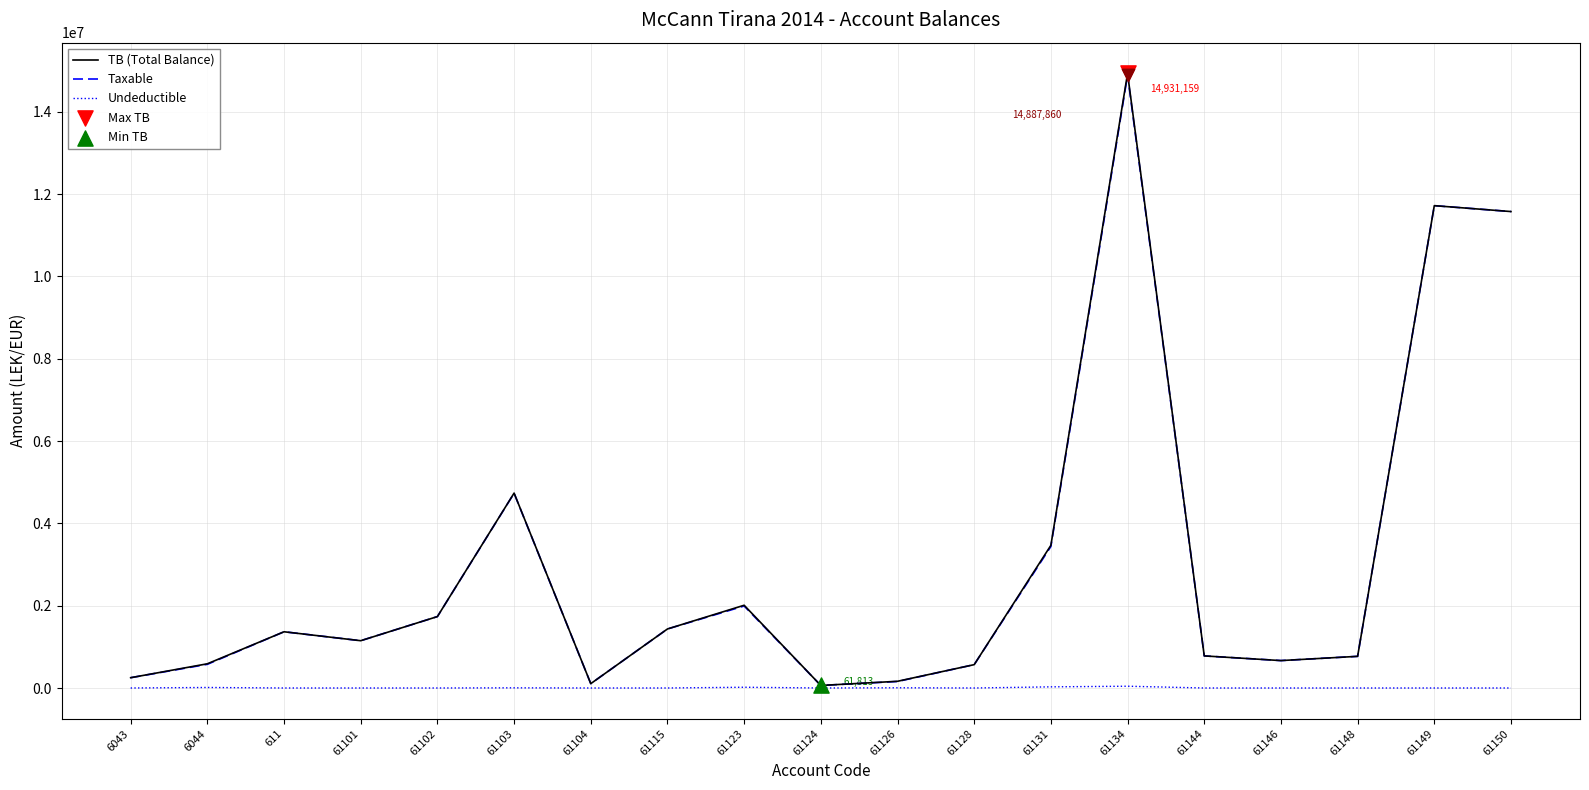

At how many categories does at least one series exceed 1242646?

9